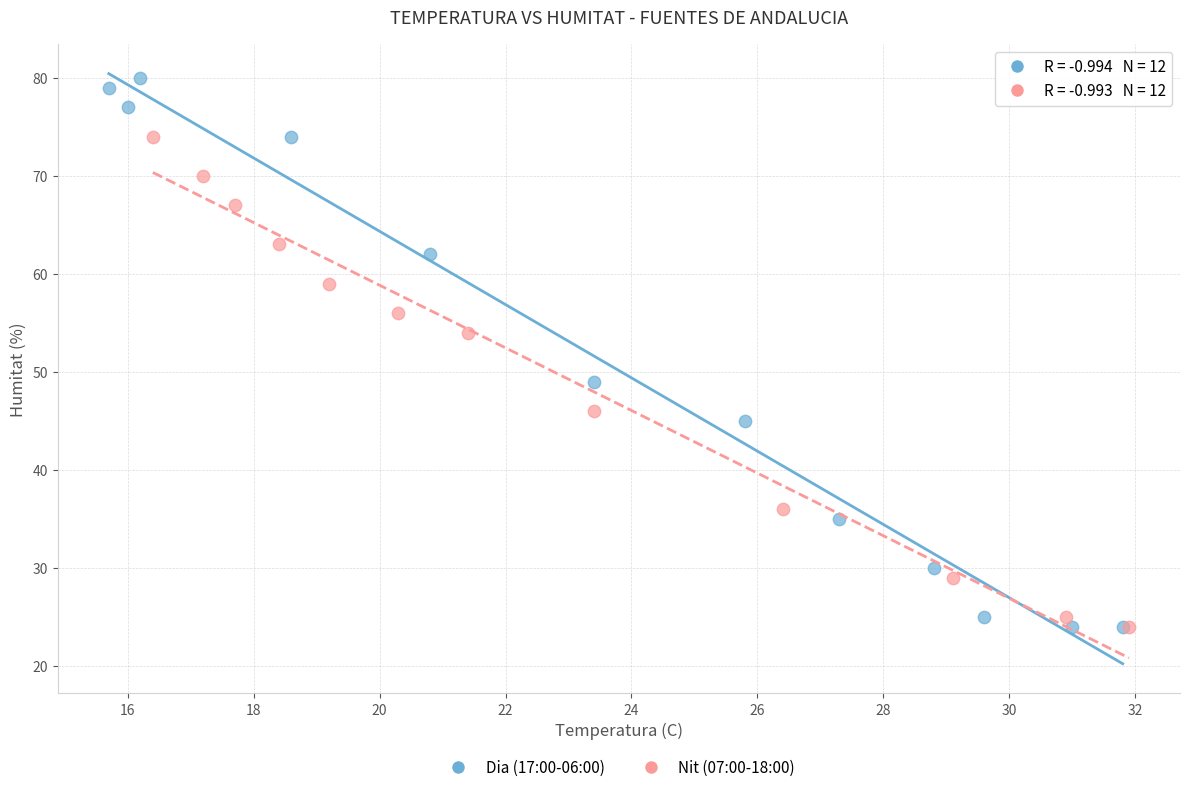

Which series has the widest spread of Y values?

Dia (17:00-06:00)